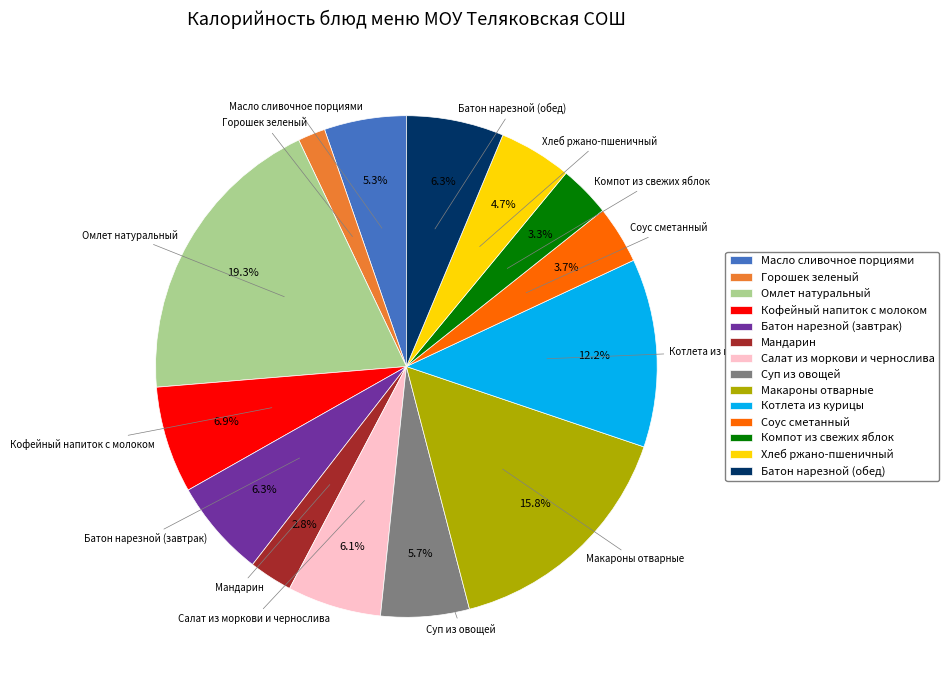

Is there a majority slice in this chart?

No